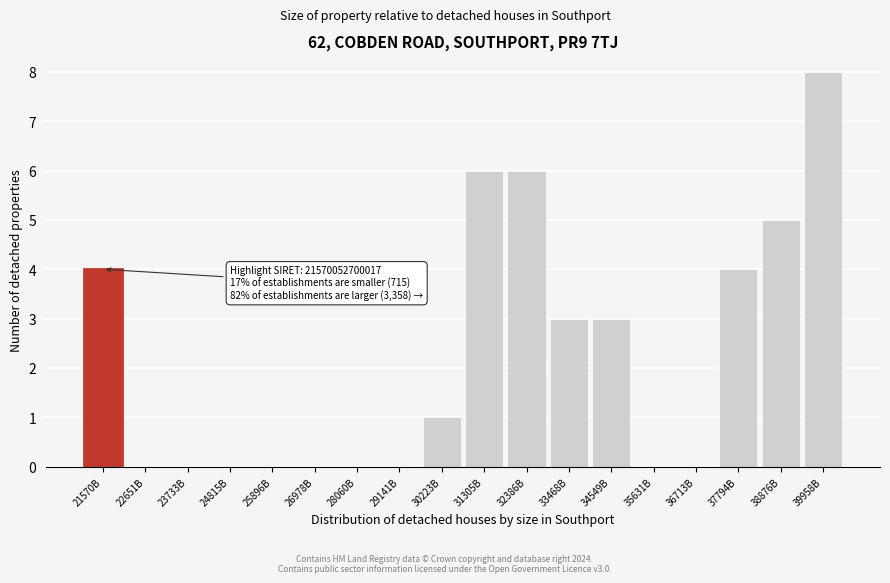

Reading left to right, what are all the values shown in this chart?

21570B=4	22651B=0	23733B=0	24815B=0	25896B=0	26978B=0	28060B=0	29141B=0	30223B=1	31305B=6	32386B=6	33468B=3	34549B=3	35631B=0	36713B=0	37794B=4	38876B=5	39958B=8